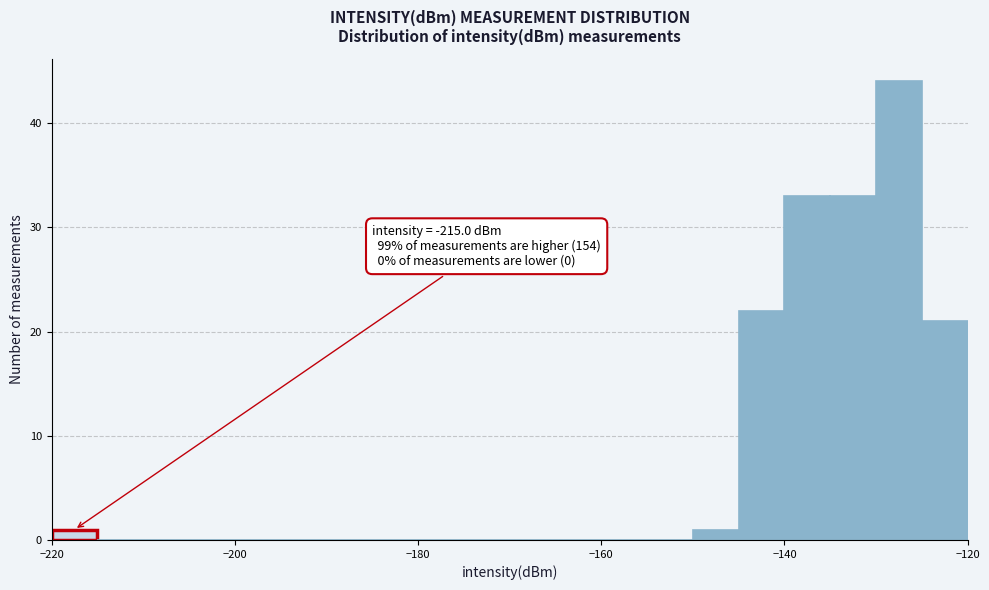

Around what value on the x-axis is the tallest bar? Give the approximate position of its centre, as read against the axis.

-128